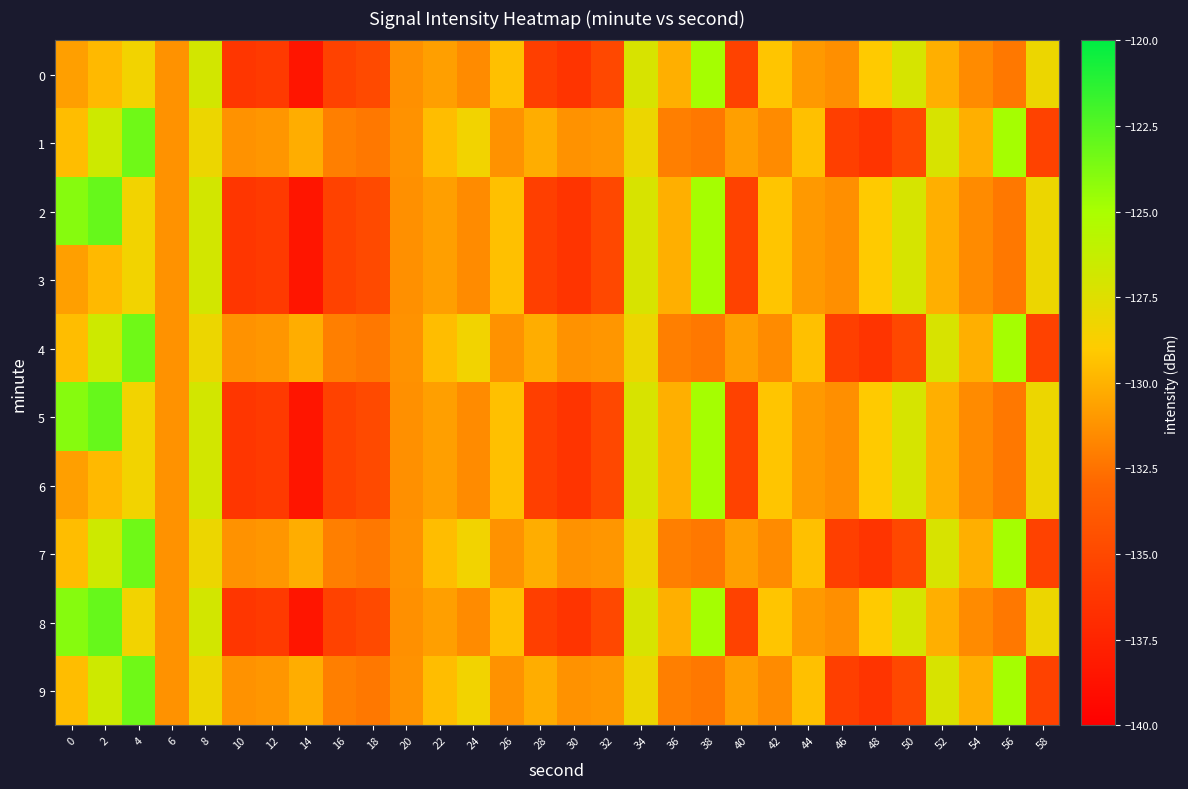

Which label corresponds to the largest value in the chart?

2